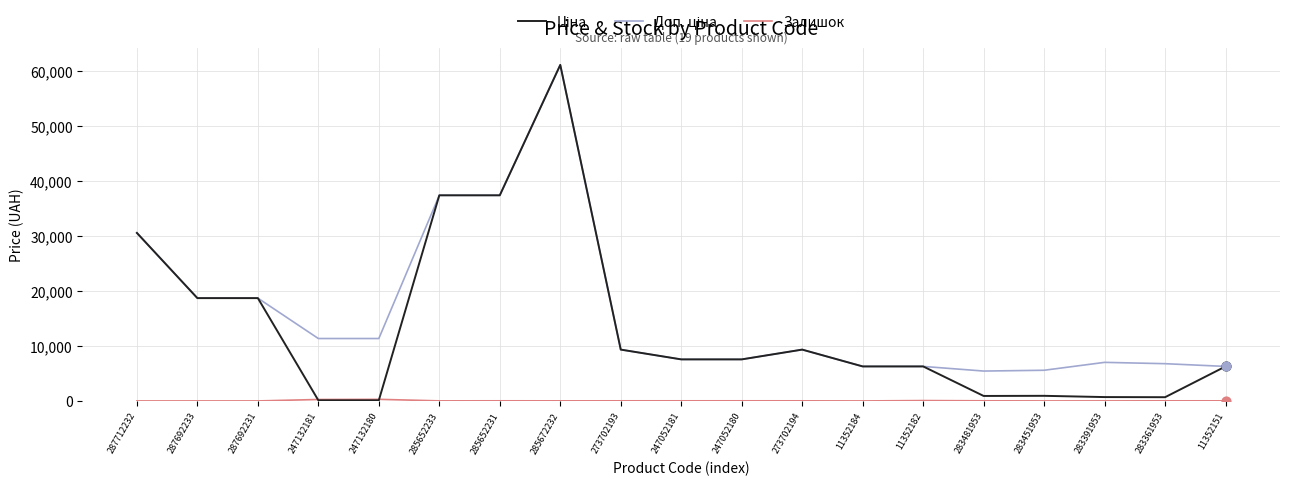

What is the spread (max minus min) of values at 287692231?

18671.5